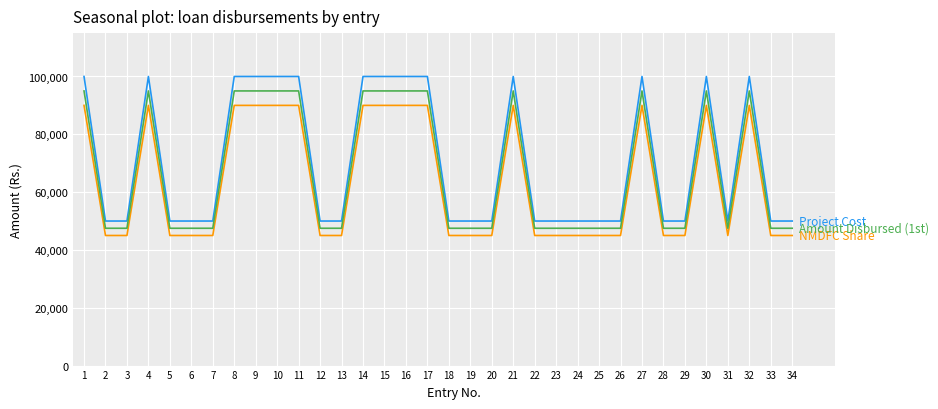

What is the difference between the highest and lowest values at 4?

10000